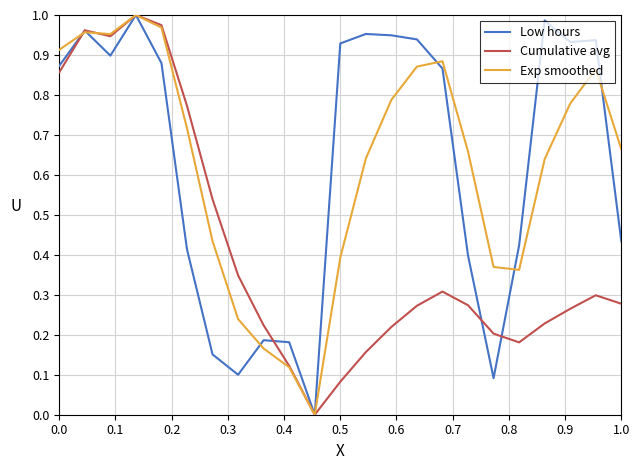

Is it true that Low hours equals 0.2 at 0.5?

False